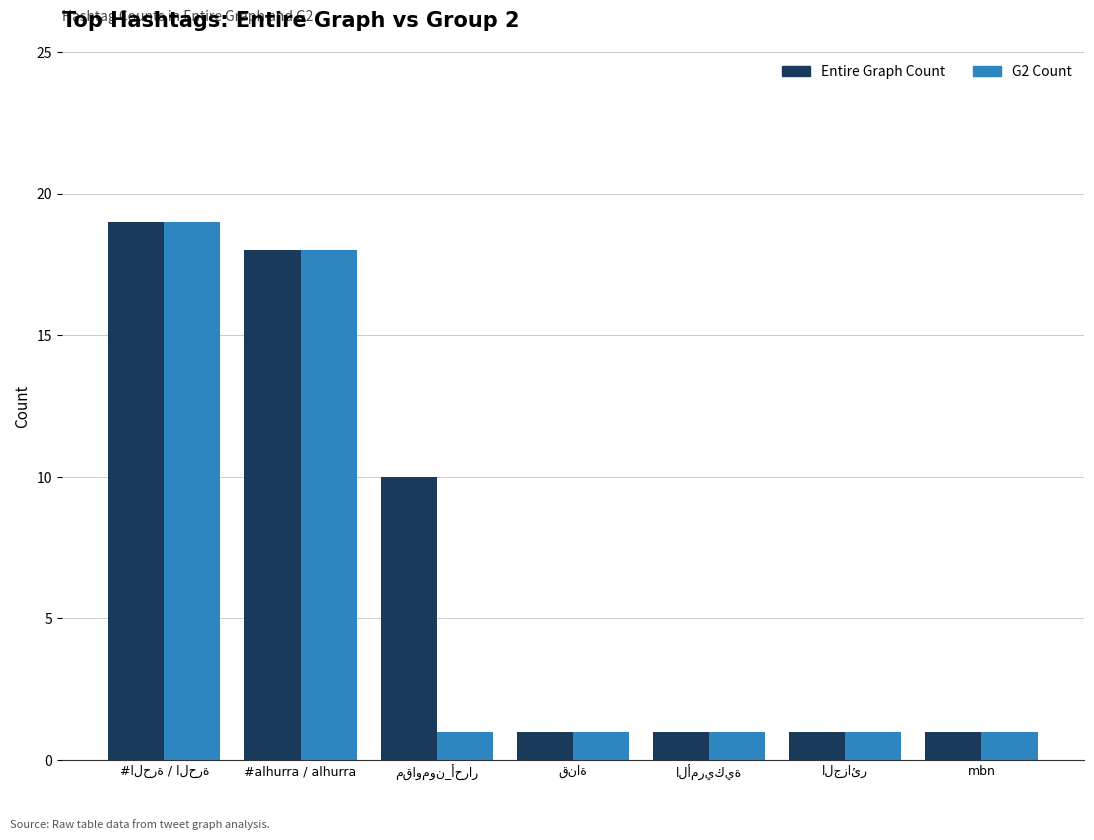

What is the maximum value for Entire Graph Count?

19